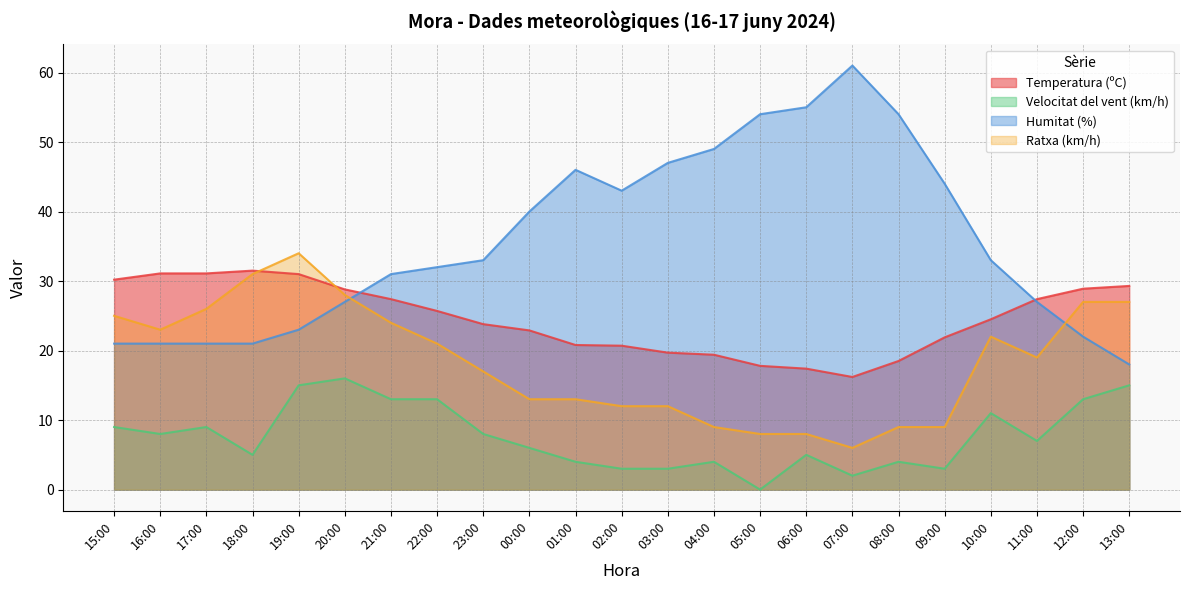

Between 02:00 and 07:00, which series saw the biggest shift?

Humitat (%)